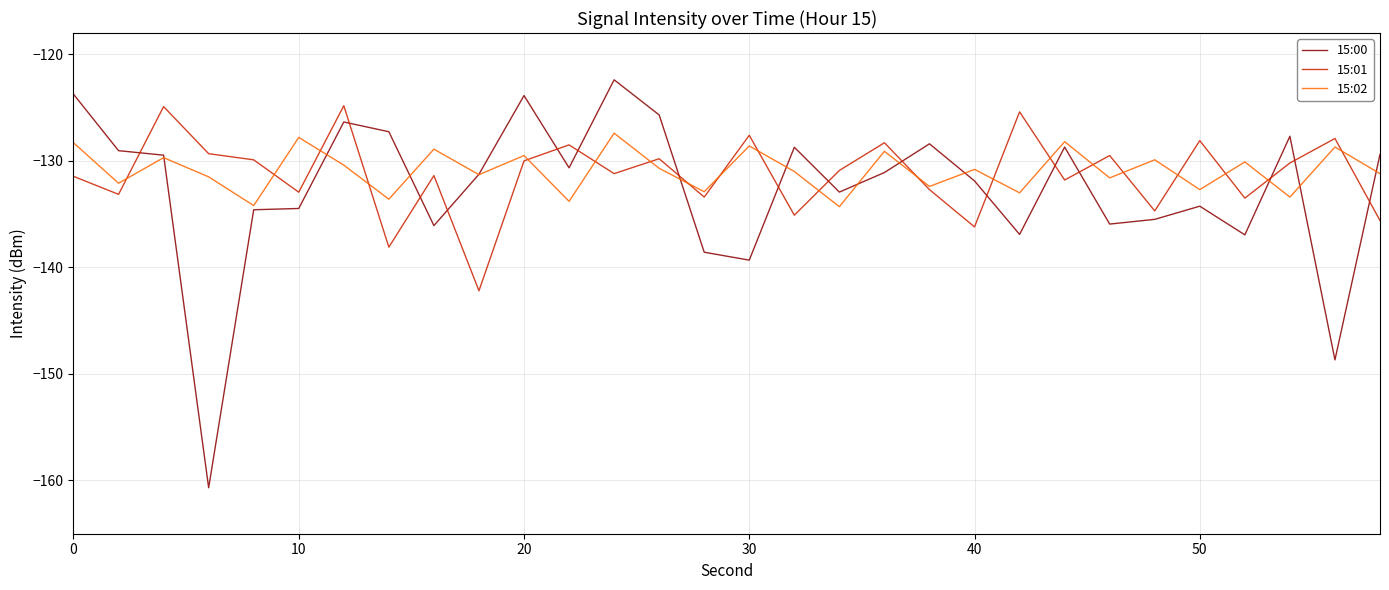

True or false: 15:00 and 15:01 intersect in this chart.

True